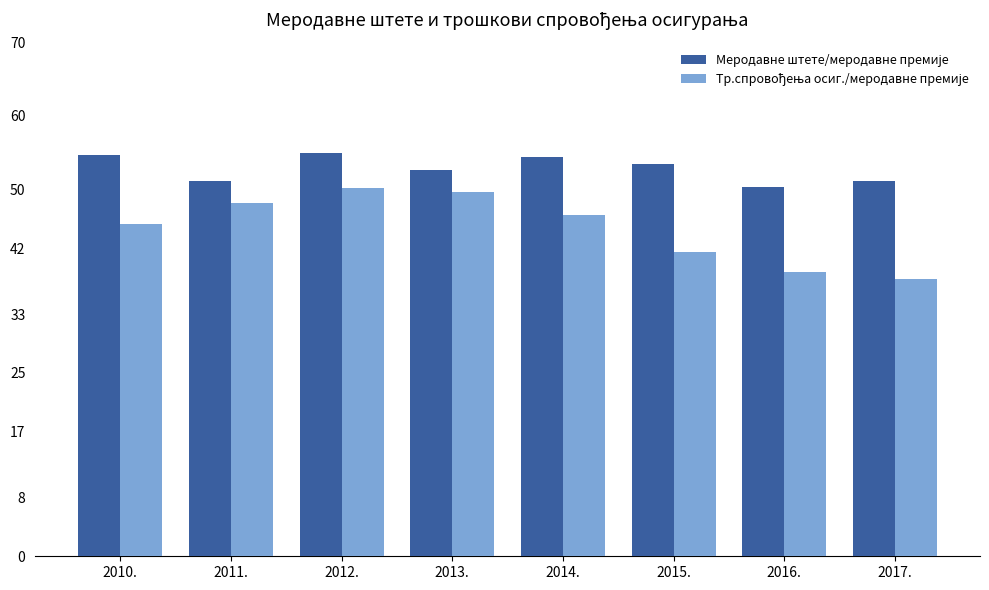

What is the total value across all series at 2016.?

89.1